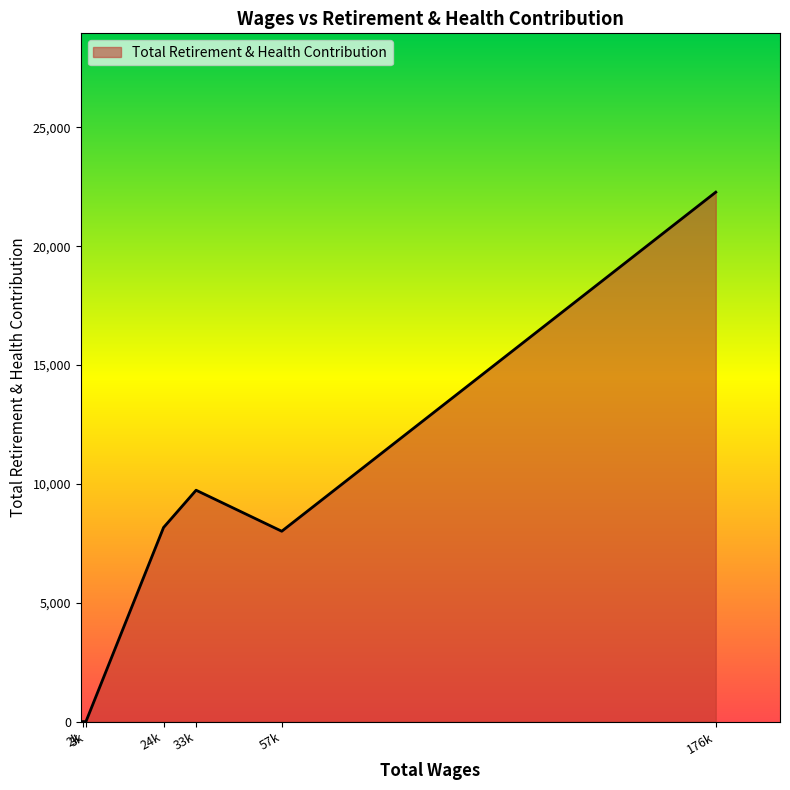

What is the average value?

8032